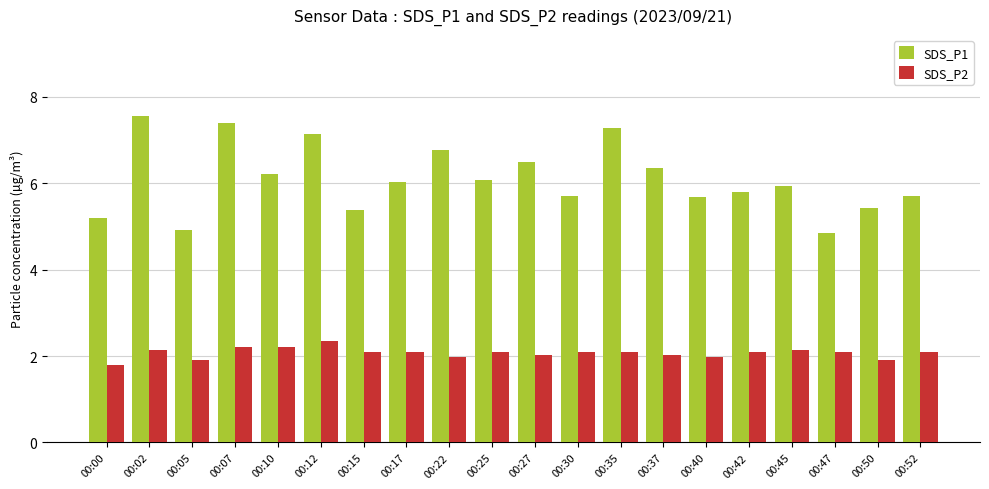

How many bars are there in total?

40